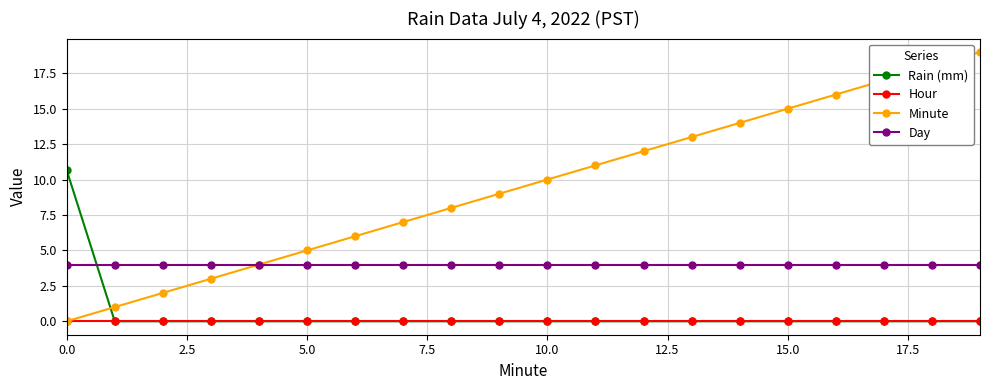

What is the average value of the Rain (mm) series?

0.5